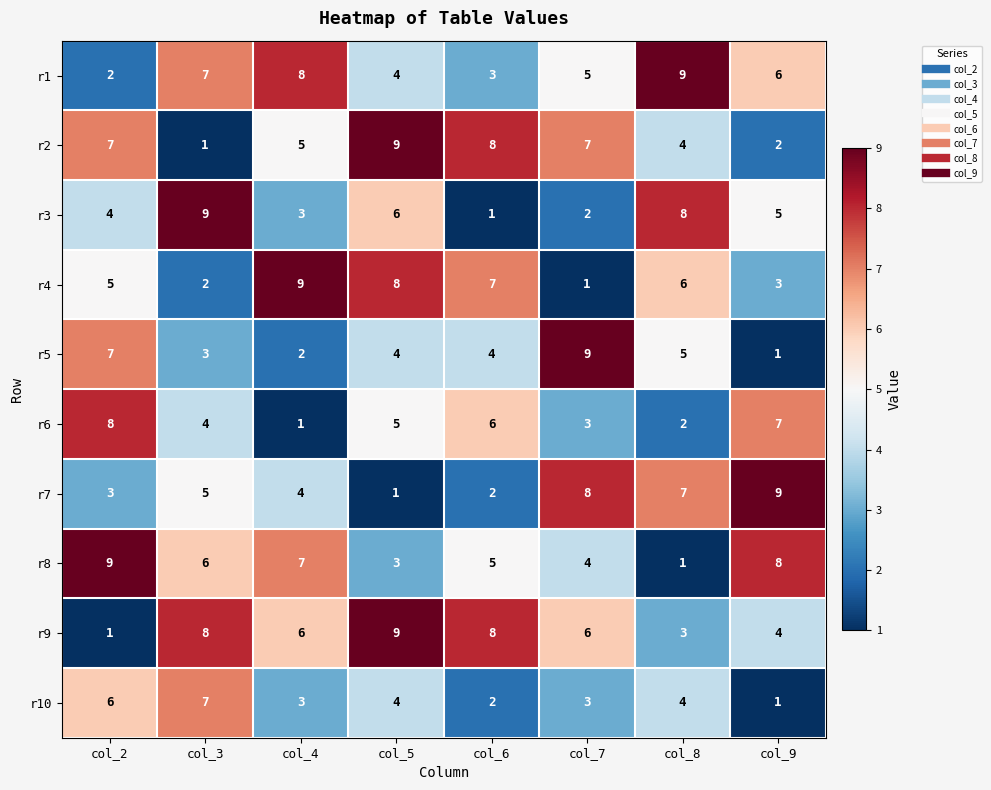

At which label does r4 reach its minimum?

col_7